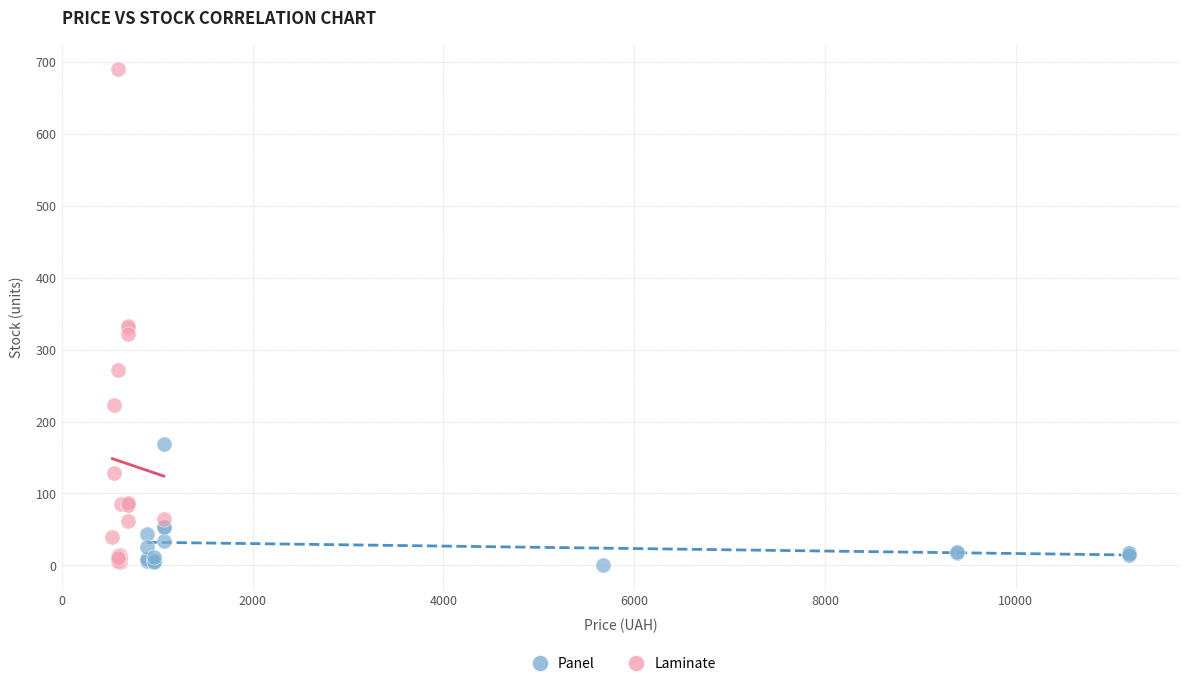

What are all the series names shown in the legend?

Panel, Laminate